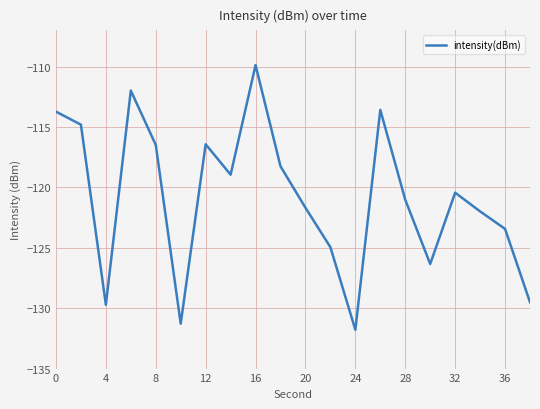

What is the difference between the maximum and minimum values?

21.9